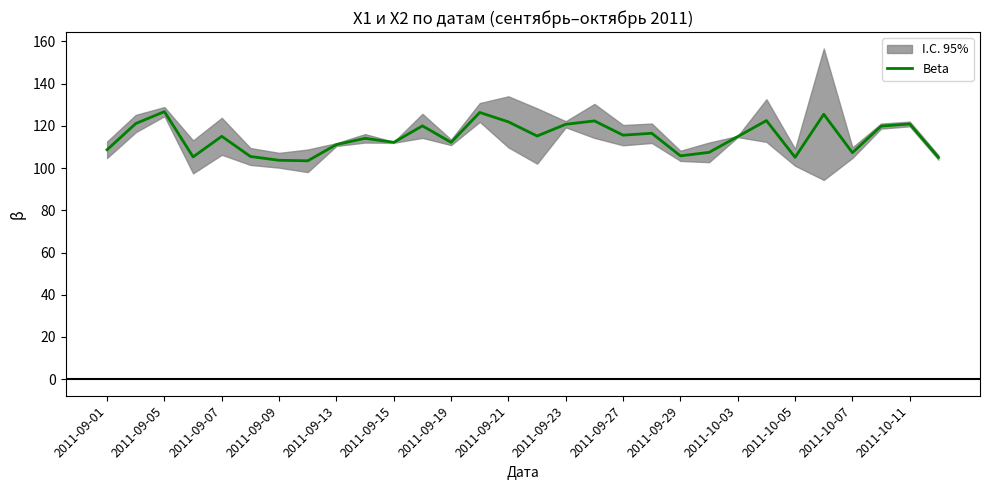

What is the highest value of the Beta series?

126.8